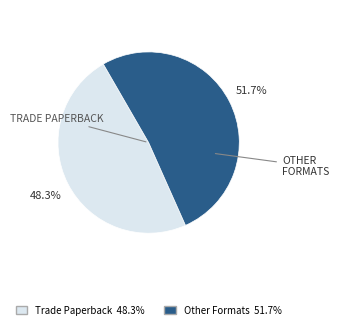

Is there any slice that represents more than half of the pie?

Yes